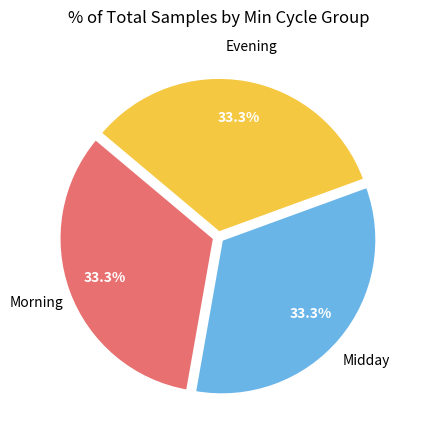

Does any single category account for the majority?

No